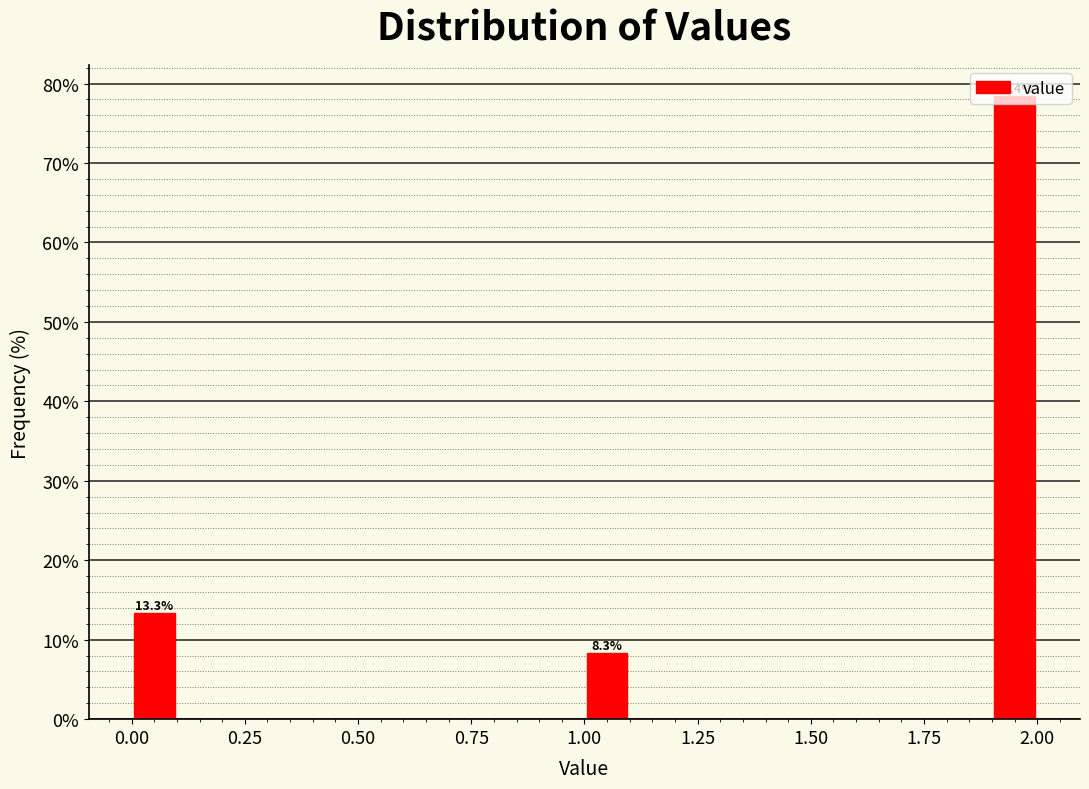

Read against the x-axis, roughly where is the centre of the tallest bar?

1.95